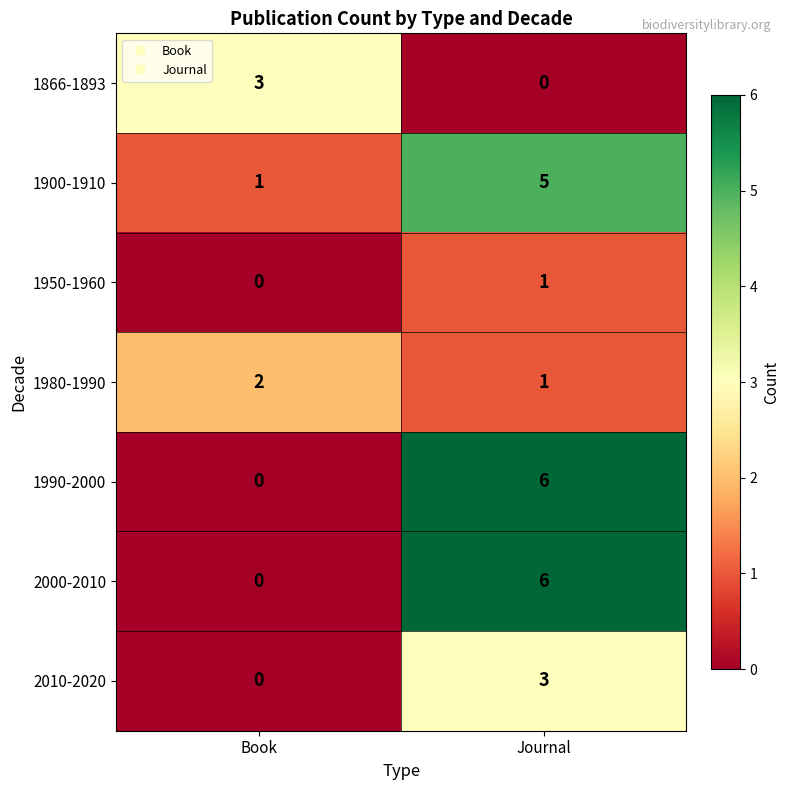

At how many categories does at least one series exceed 4?

1